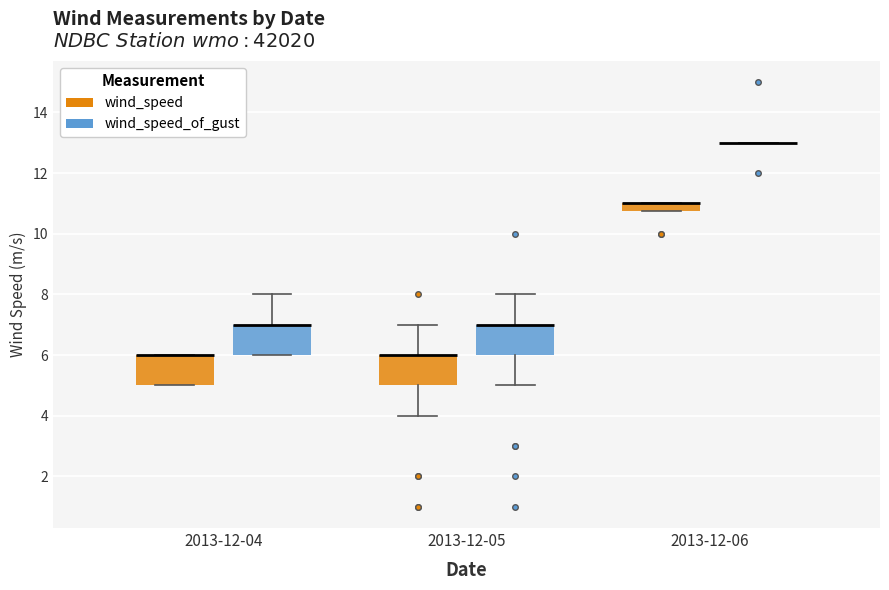

Where is the upper edge of the box for 2013-12-04 (wind_speed) on the y-axis? The values are not printed on the chart, so give them approximately, as read against the axis.

6.0